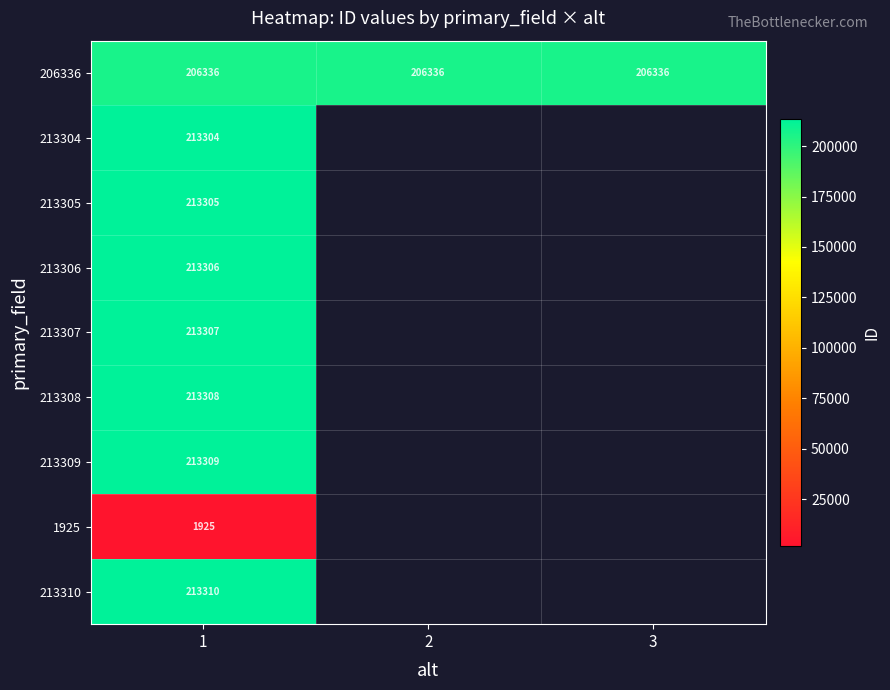

What value does the 206336 series have at 2?

206336